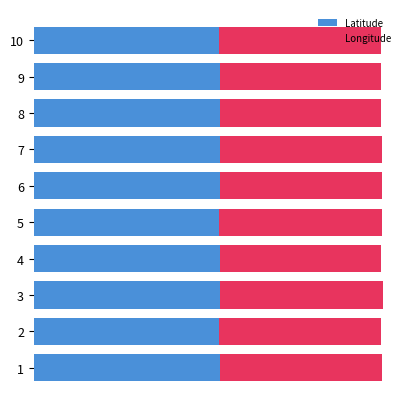

What are all the series names shown in the legend?

Latitude, Longitude